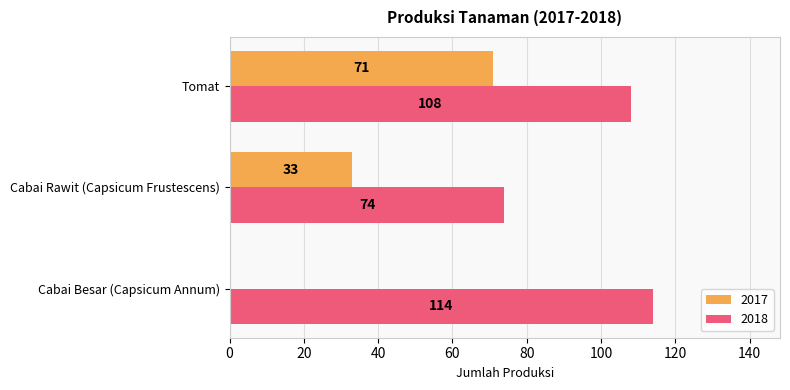

At which label is 2018 closest to 94?

Tomat